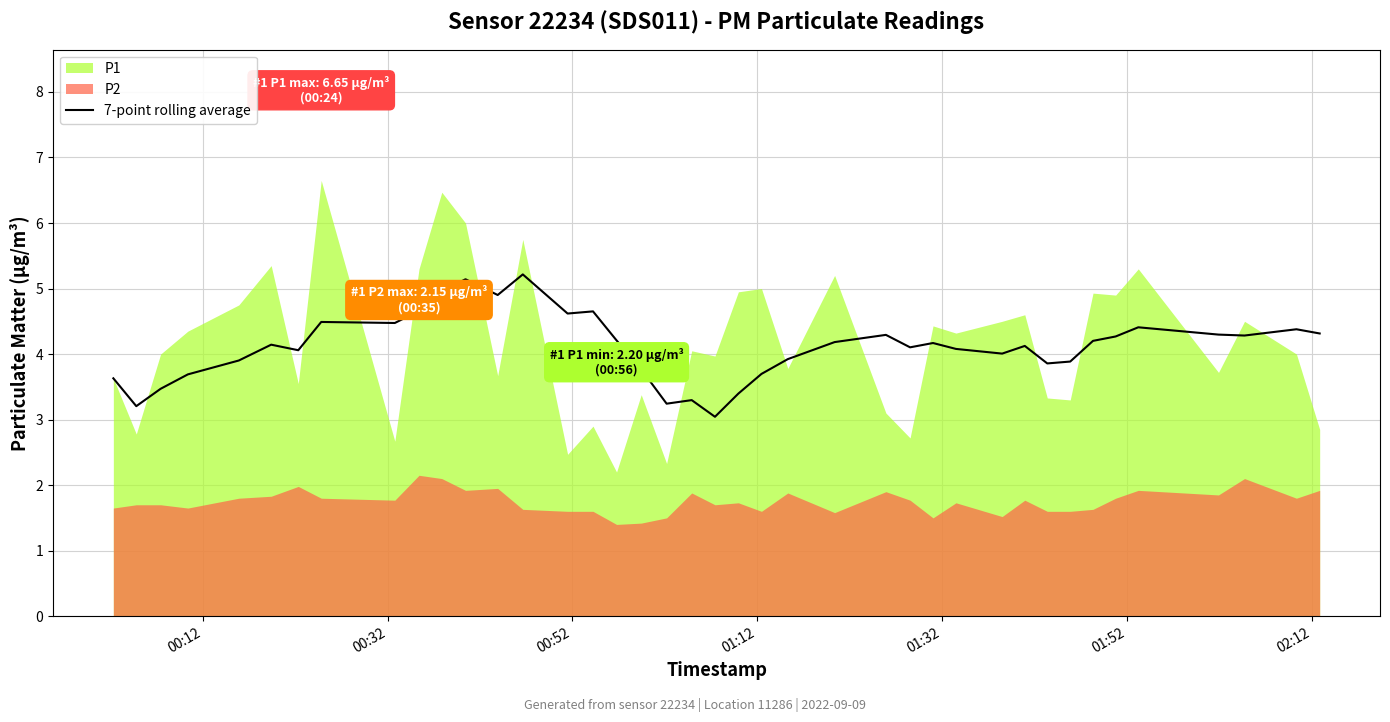

What is the maximum value for 7-point rolling average?

5.2